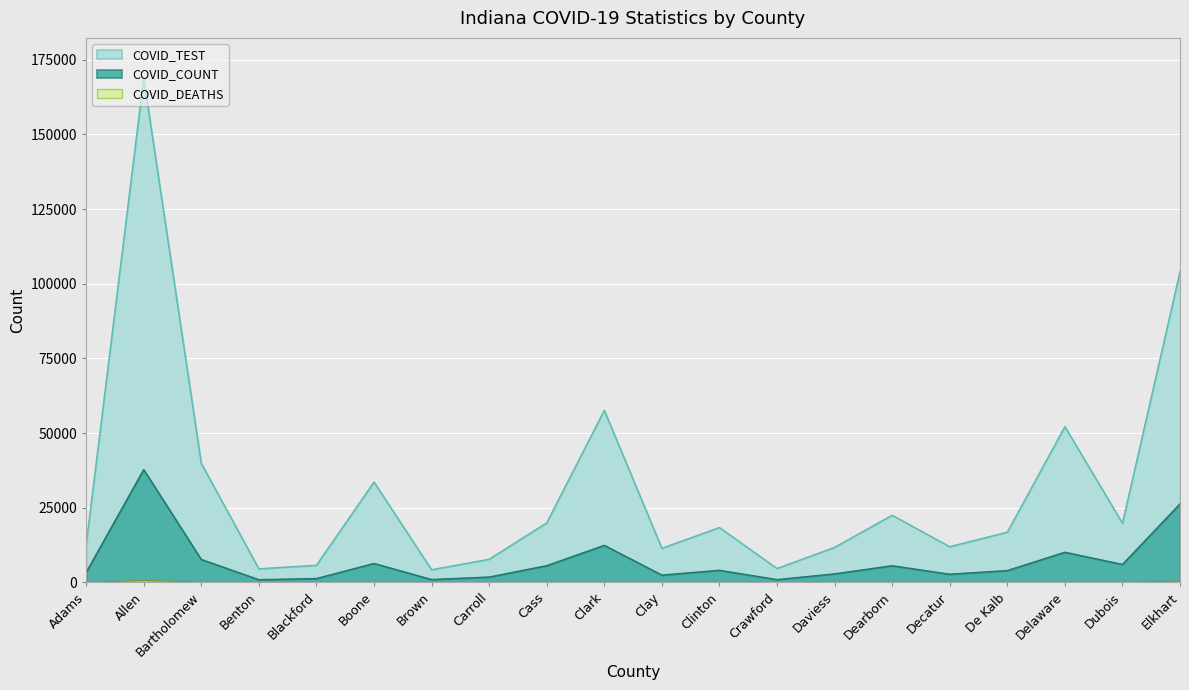

What is the total value across all series at Decatur?

14823